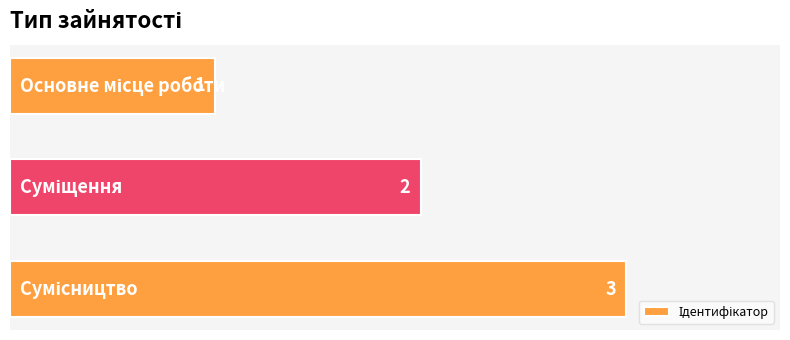

How many values are between 1 and 3?

3